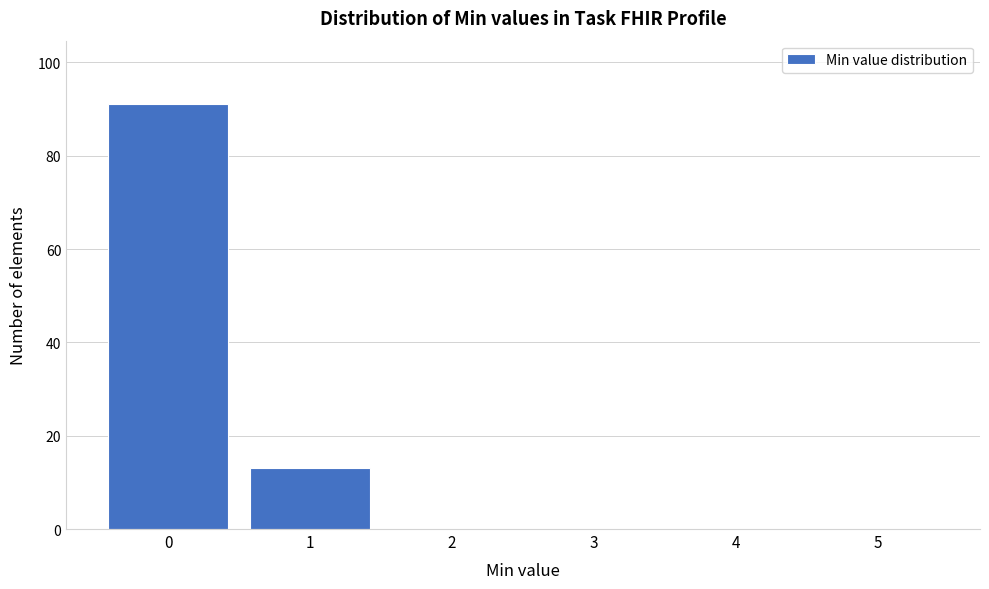

Over which range of the x-axis is the bar tallest?

-0.5 to 0.5